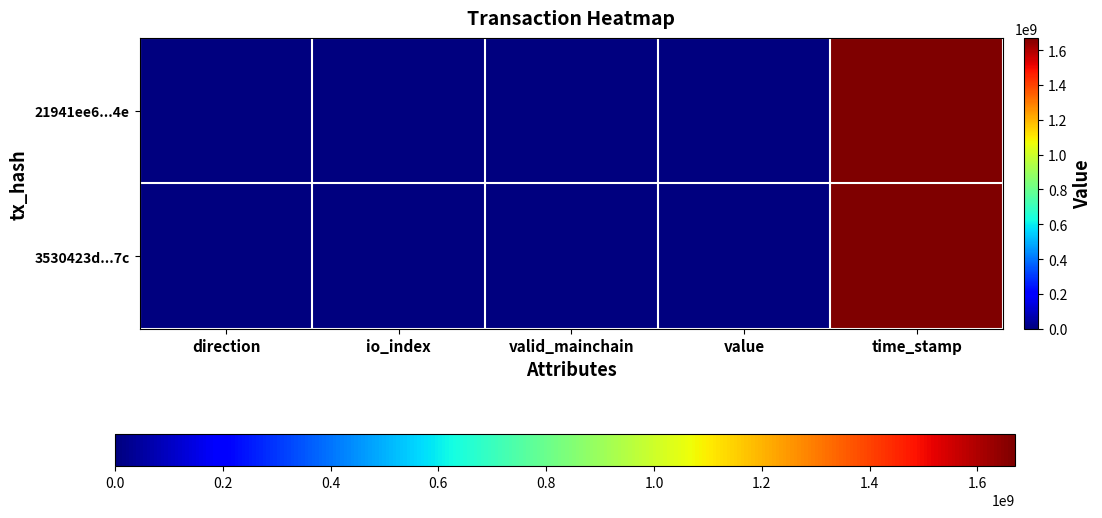

Which series has the largest total across all categories?

3530423d...7c